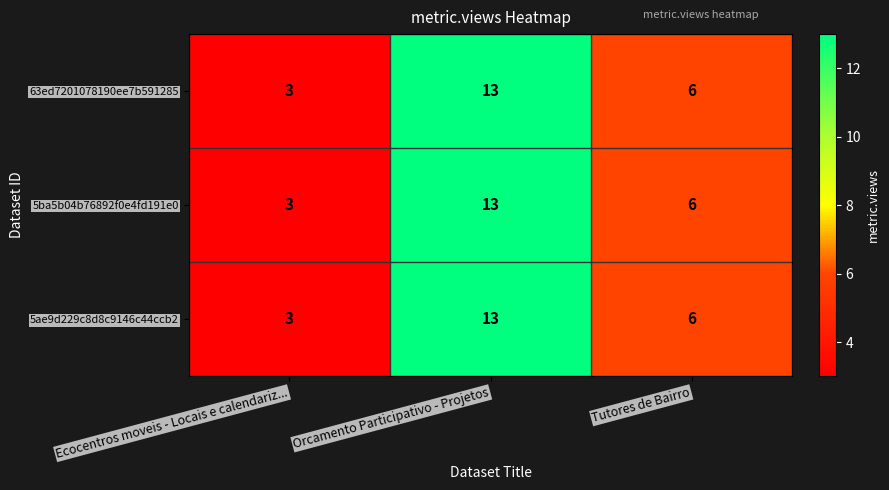

Rank the categories by 5ae9d229c8d8c9146c44ccb2 value from highest to lowest.

Orcamento Participativo - Projetos, Tutores de Bairro, Ecocentros moveis - Locais e calendariz...